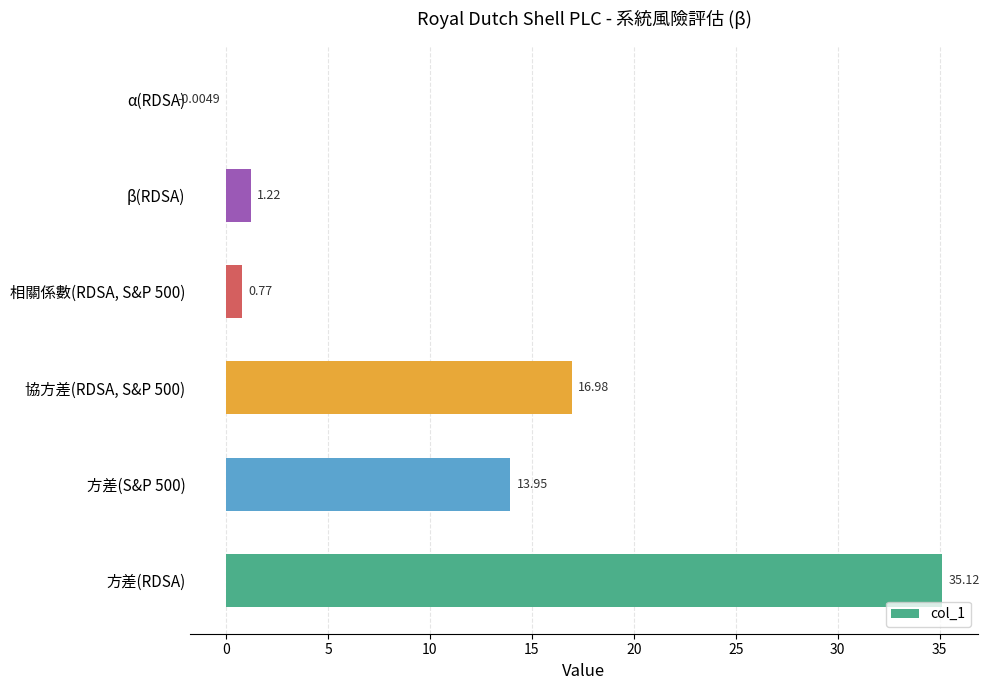

What is the maximum value shown in the chart?

35.1